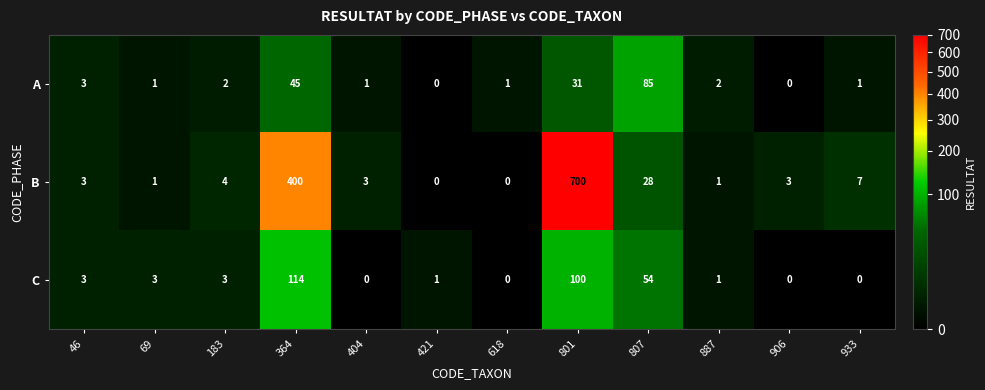

What is the total value across all series at 183?

9